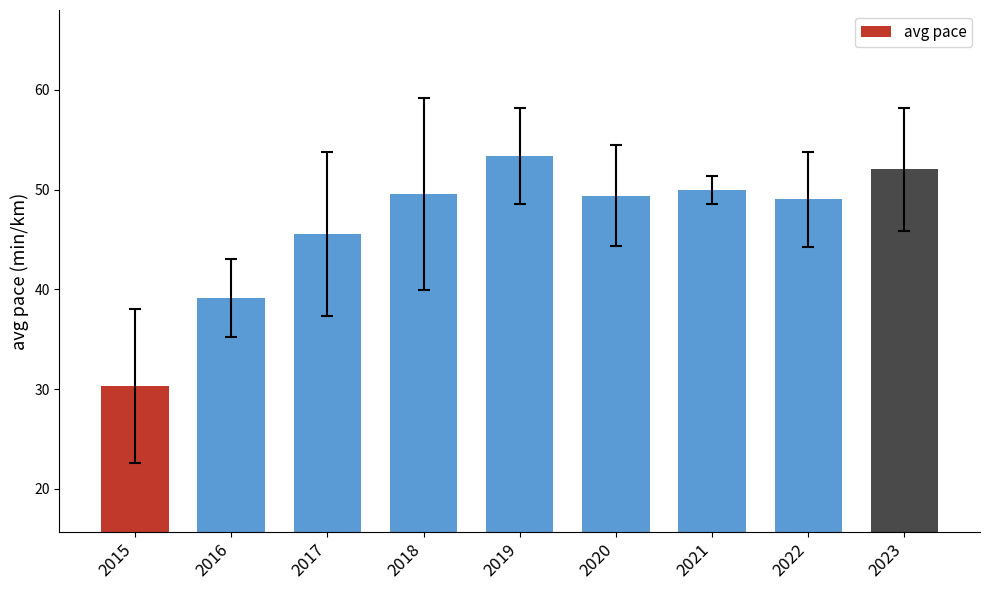

What is the minimum value shown in the chart?

30.3